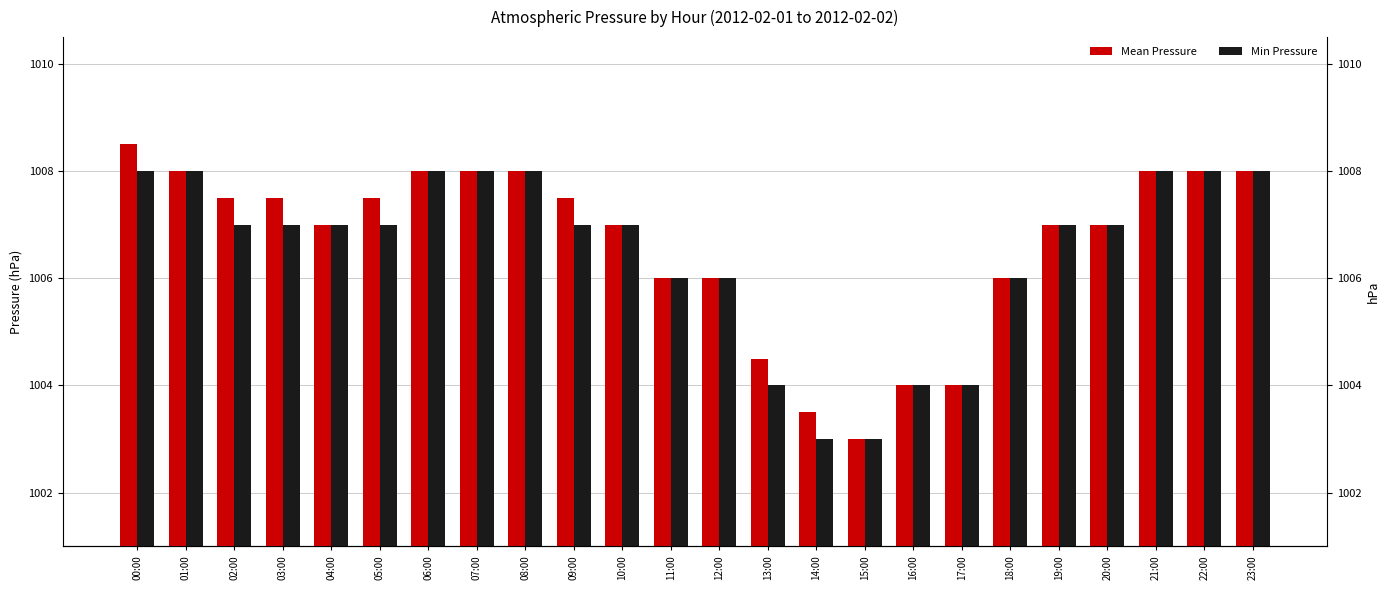

At which label is Mean Pressure closest to 1005?

13:00